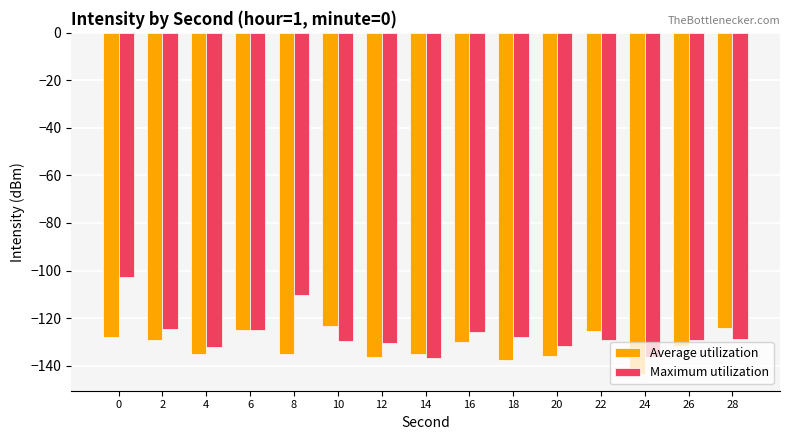

What is the greatest value displayed?

-102.7